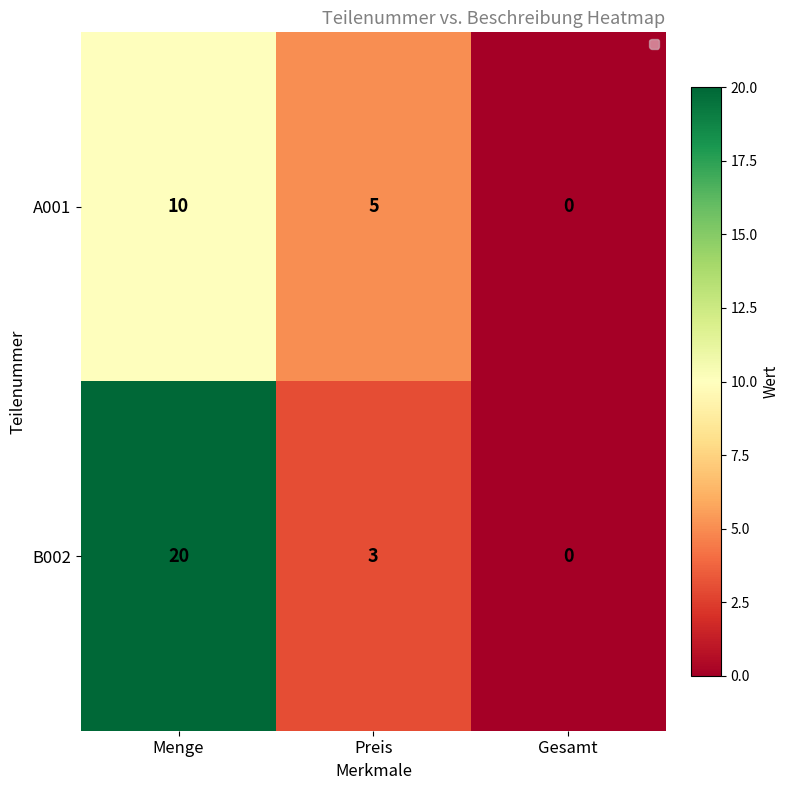

What is the average value of the A001 series?

5